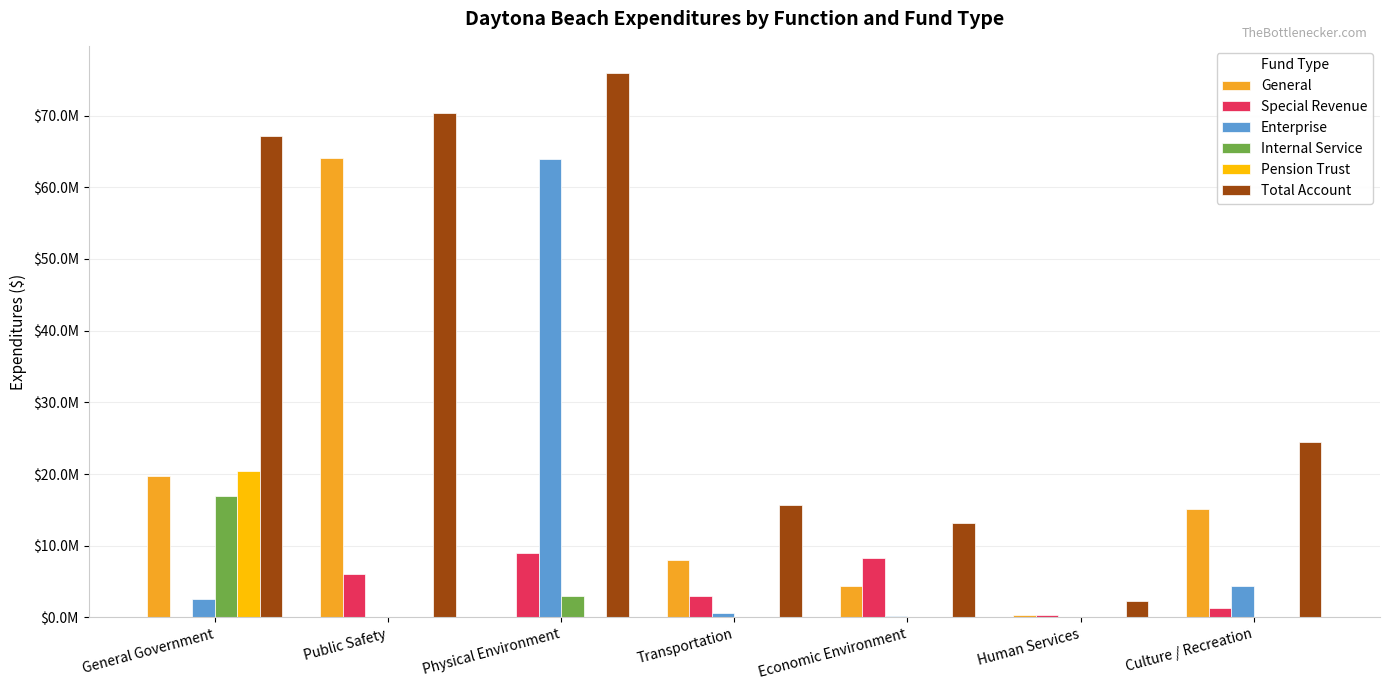

Is it true that Internal Service equals -9535097 at Economic Environment?

False